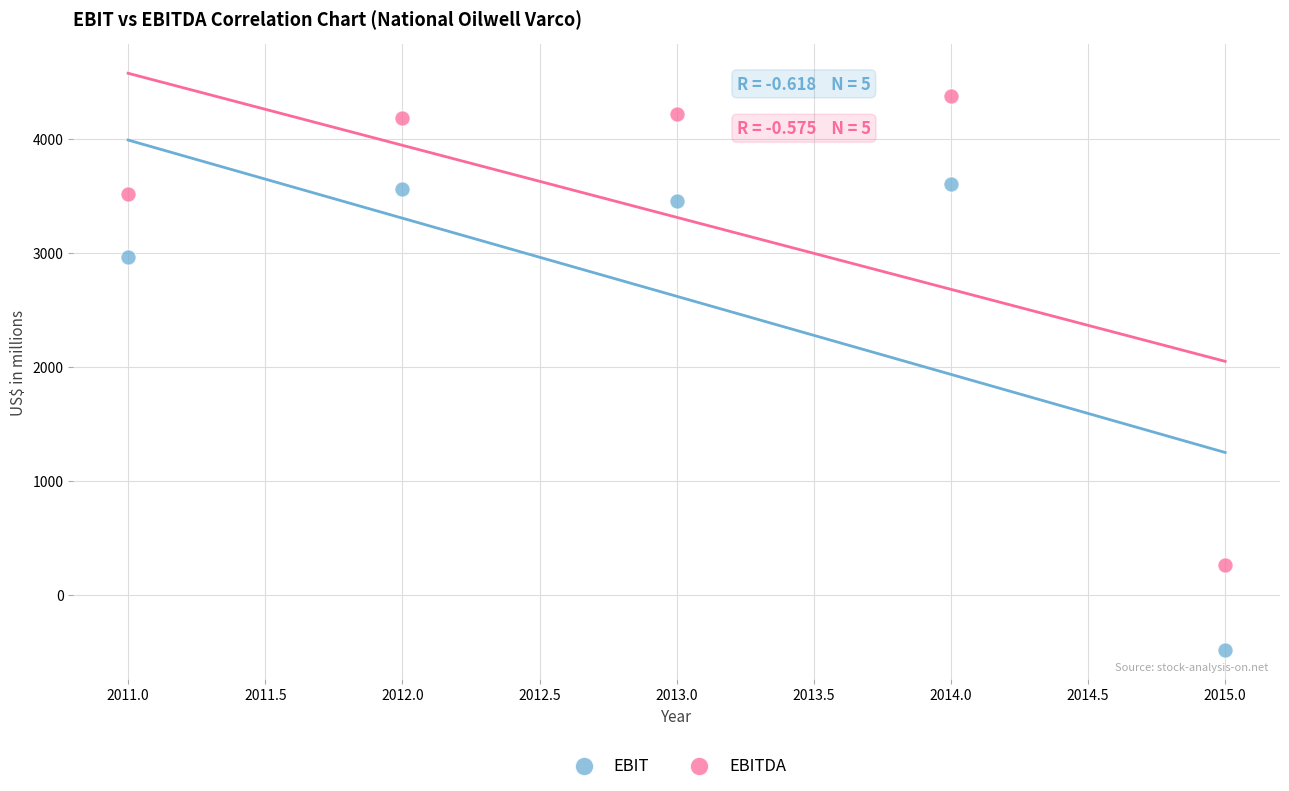

In the EBIT series, what Y value is closest to 1556?

2962